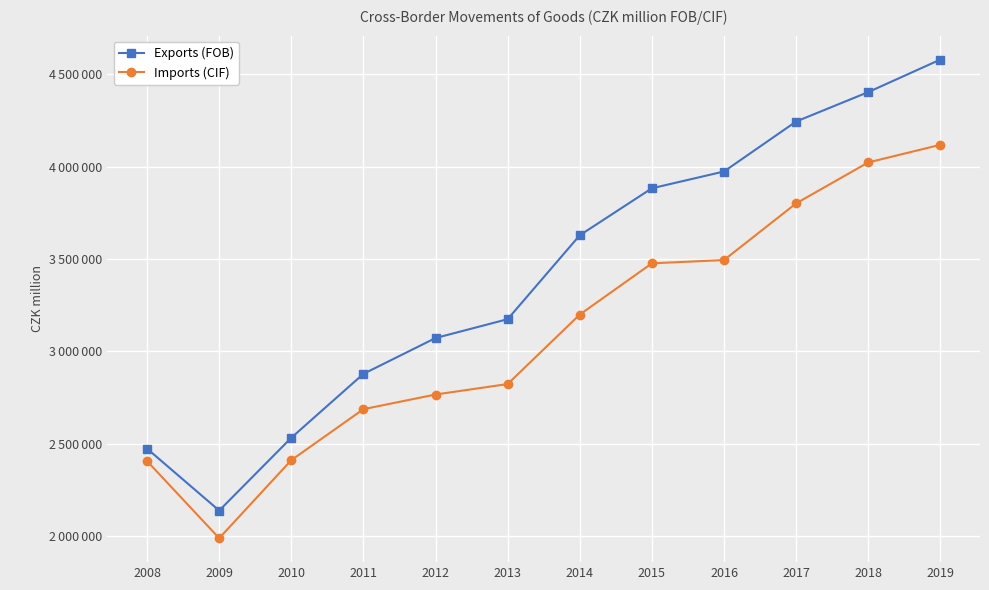

At which category is the sum across all series the highest?

2019